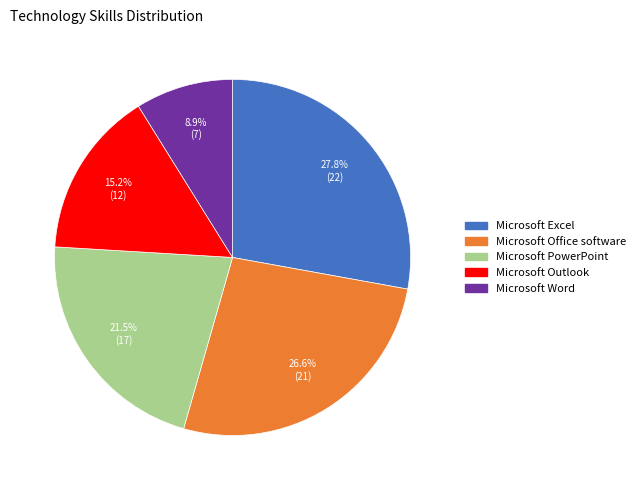

Do Microsoft Excel and Microsoft Word together represent more than half of the pie?

No